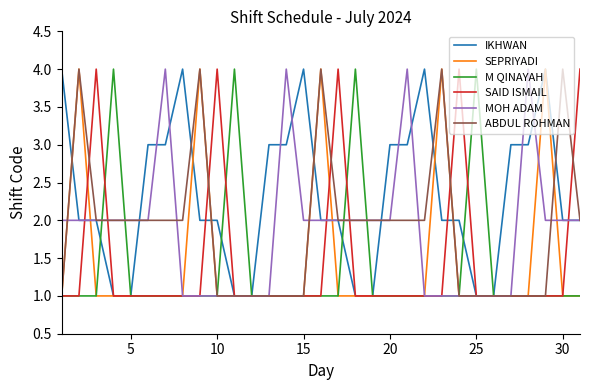

What is the highest value of the SAID ISMAIL series?

4